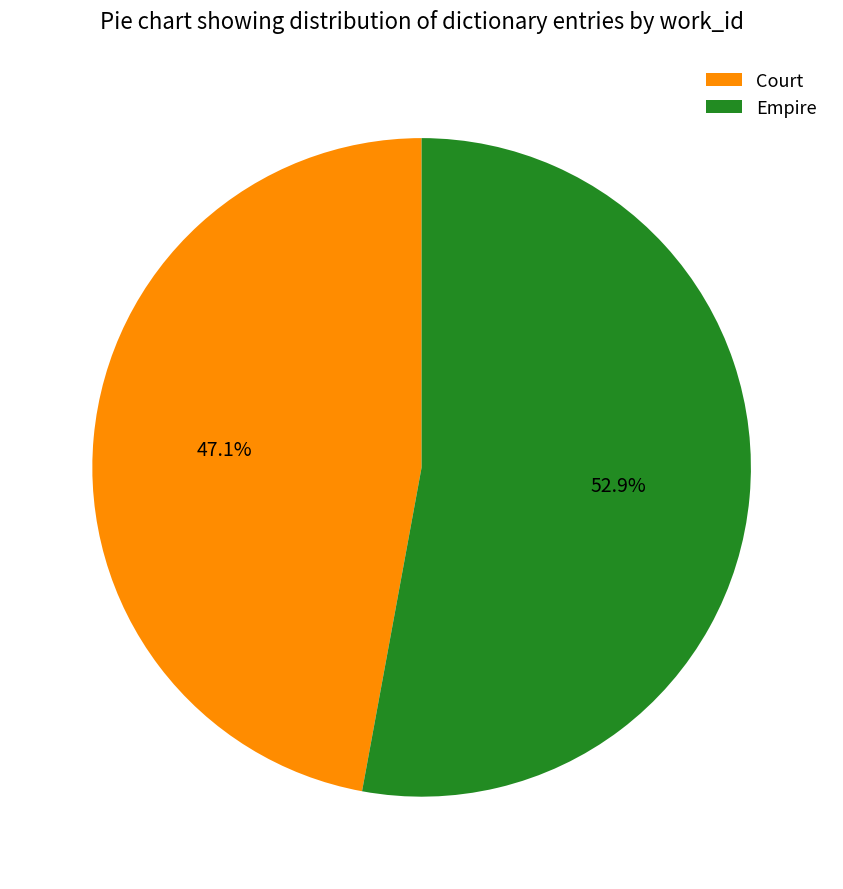

What is the largest slice in the pie chart?

Empire